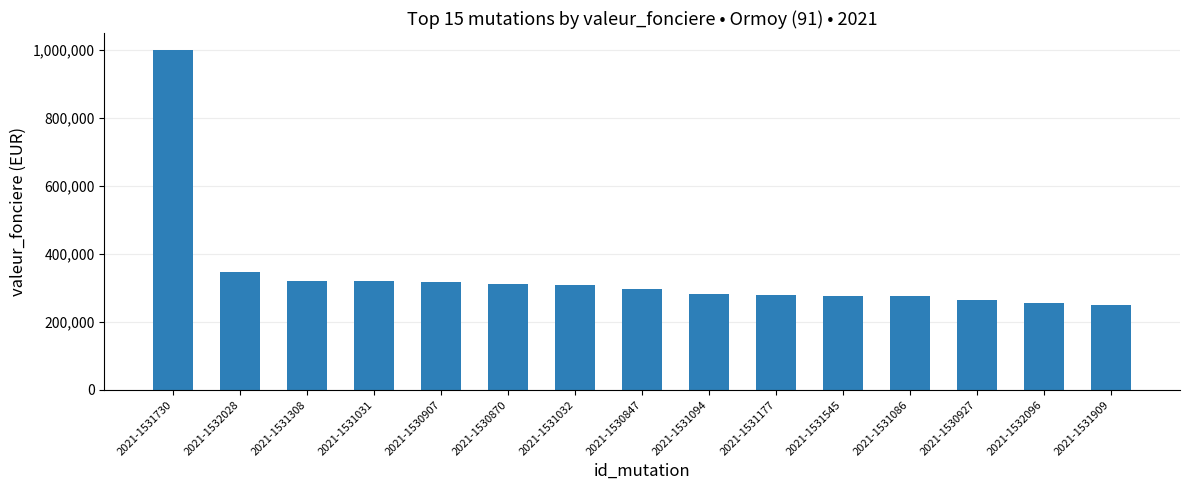

What is the ratio of the value at 2021-1532096 to the value at 2021-1531308?

0.8